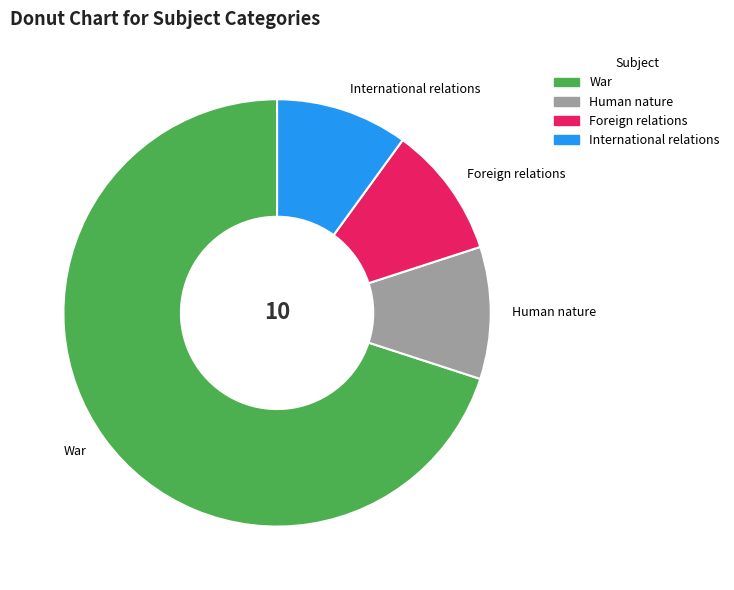

Which slice is the largest?

War